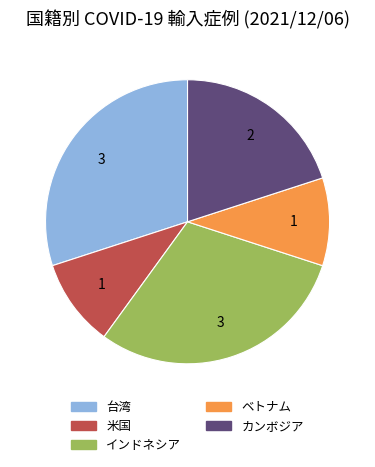

Between 米国 and 台湾, which is larger?

台湾